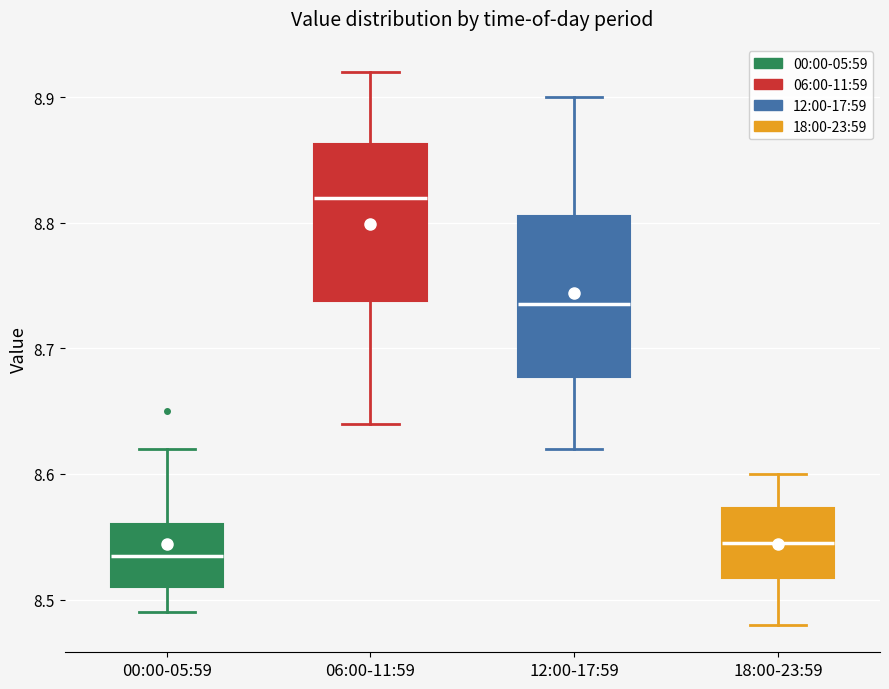

Reading left to right, read every box against the y-axis: the position of its median line, the range the box covers, and the ends of its whiskers. The values are not printed on the chart, so give them approximately, as read against the axis.

00:00-05:59: median 8.54, box 8.51 to 8.56, whiskers 8.49 to 8.62
06:00-11:59: median 8.82, box 8.74 to 8.86, whiskers 8.64 to 8.92
12:00-17:59: median 8.74, box 8.68 to 8.81, whiskers 8.62 to 8.90
18:00-23:59: median 8.55, box 8.52 to 8.57, whiskers 8.48 to 8.60